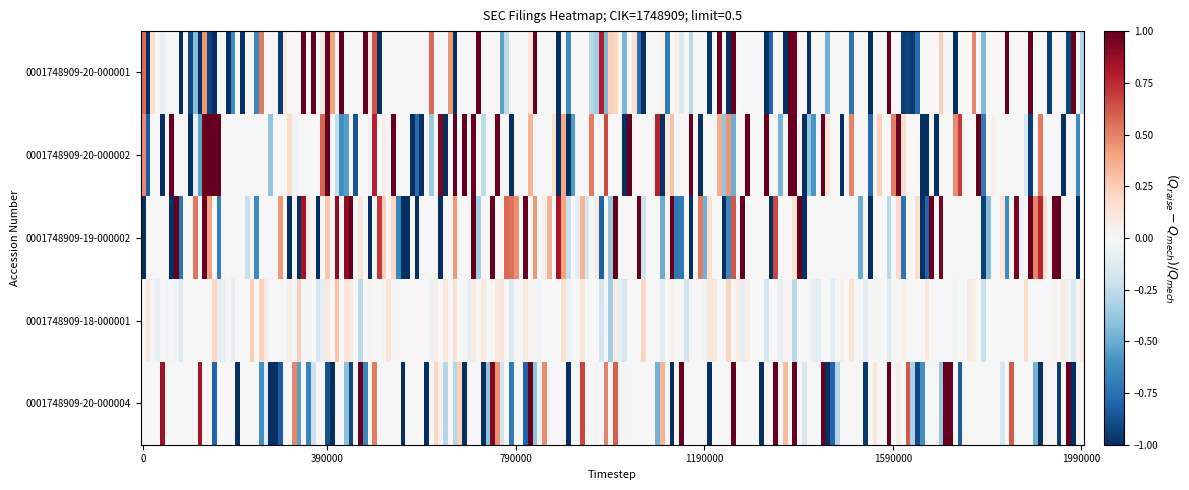

Which series has the largest range (max minus min)?

0001748909-20-000001